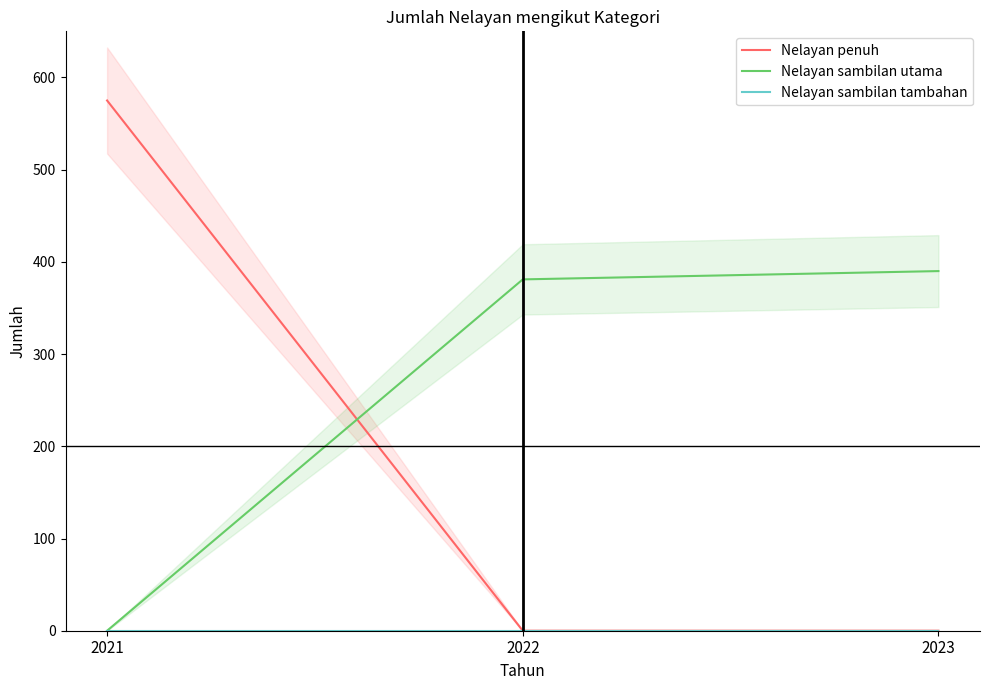

At 2022, list the series in order from largest to smallest.

Nelayan sambilan utama, Nelayan penuh, Nelayan sambilan tambahan